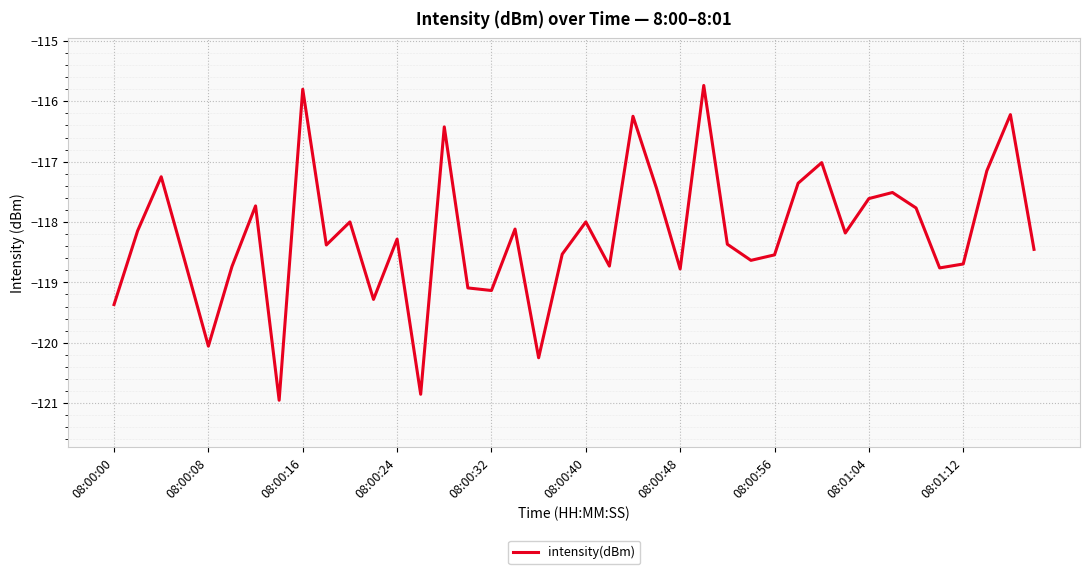

Does the chart display data point markers on the line(s)?

No